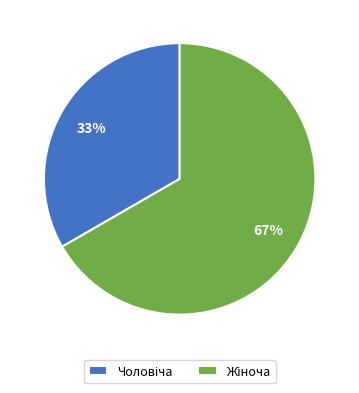

Is there any slice that represents more than half of the pie?

Yes